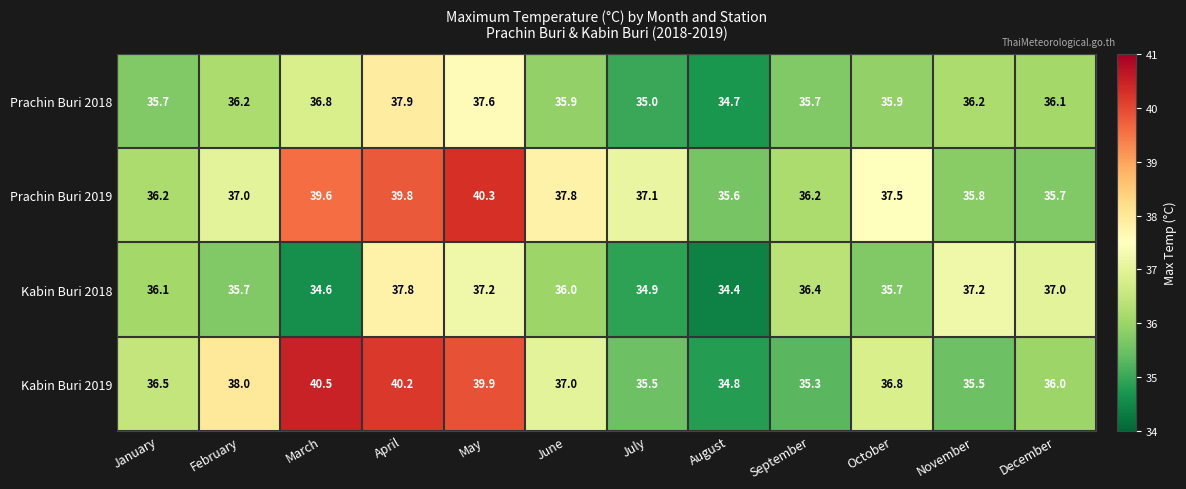

The value of Prachin Buri 2019 at March is 63.9. True or false?

False